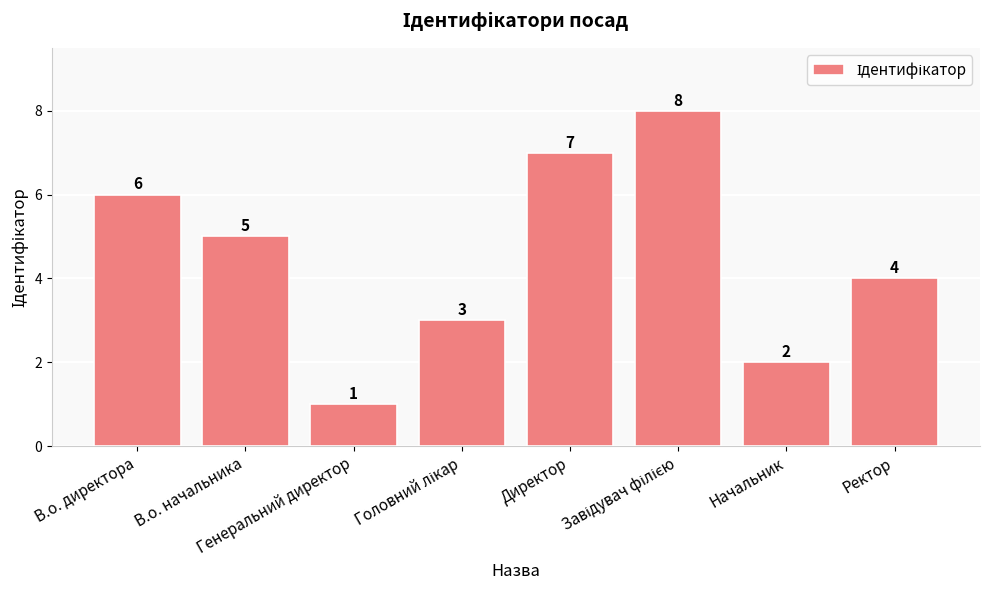

What is the value of the 2nd bar from the left?

5